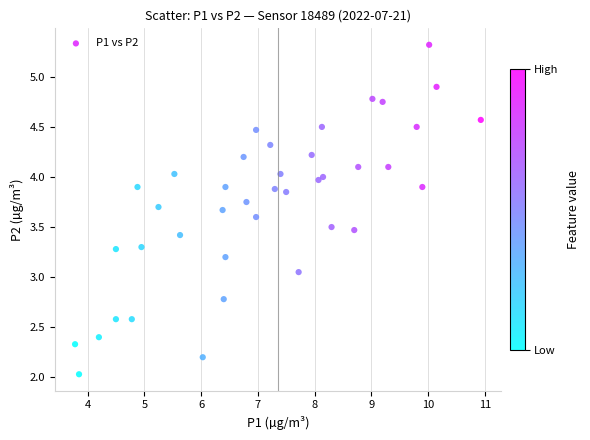

What is the range of X values (max minus min)?

7.2